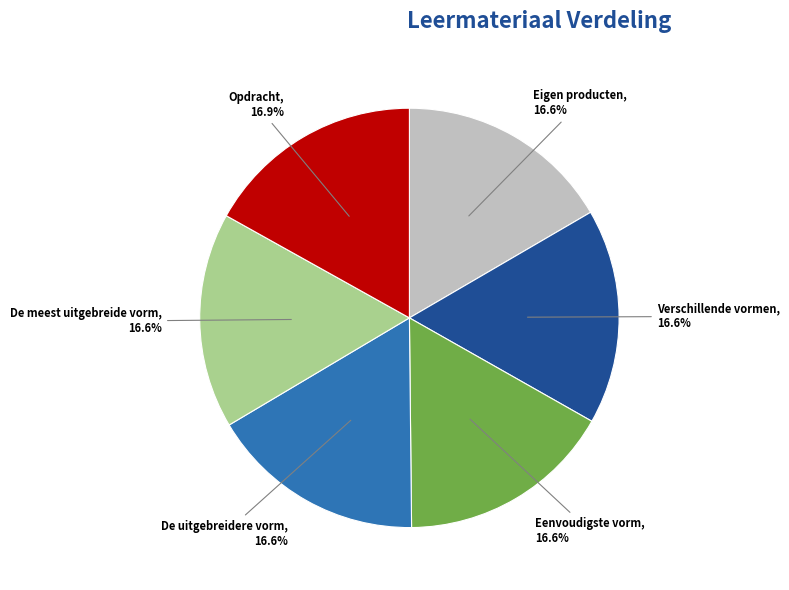

Is there any slice that represents more than half of the pie?

No